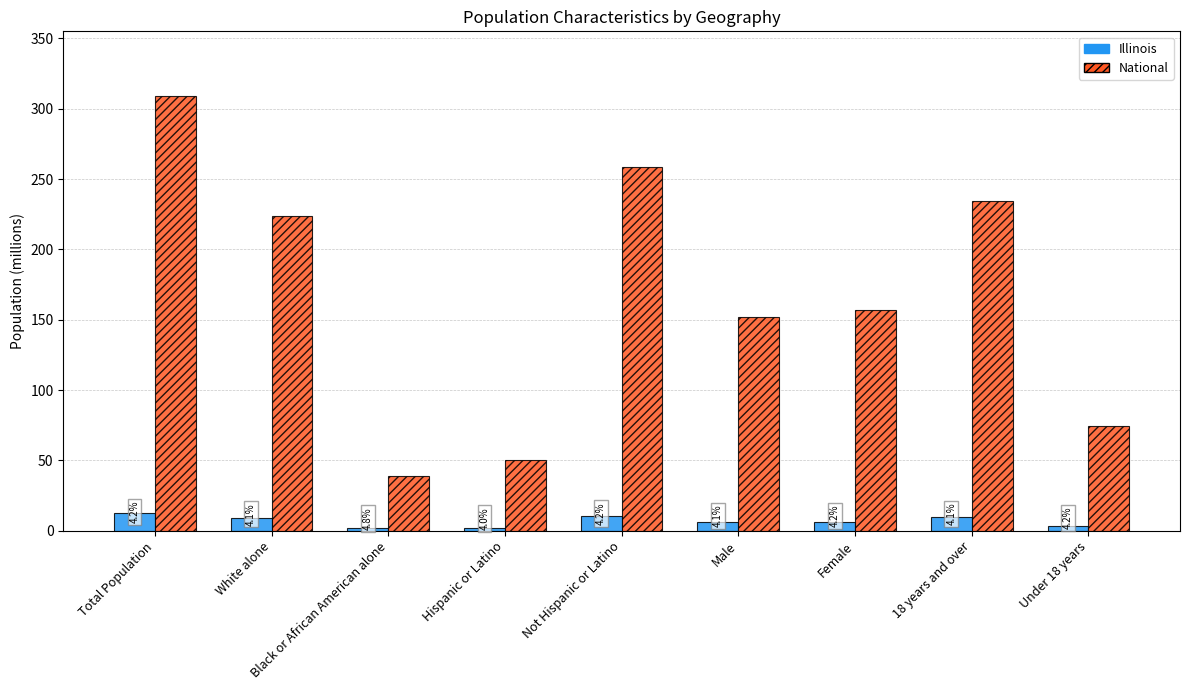

At which category is the sum across all series the highest?

Total Population